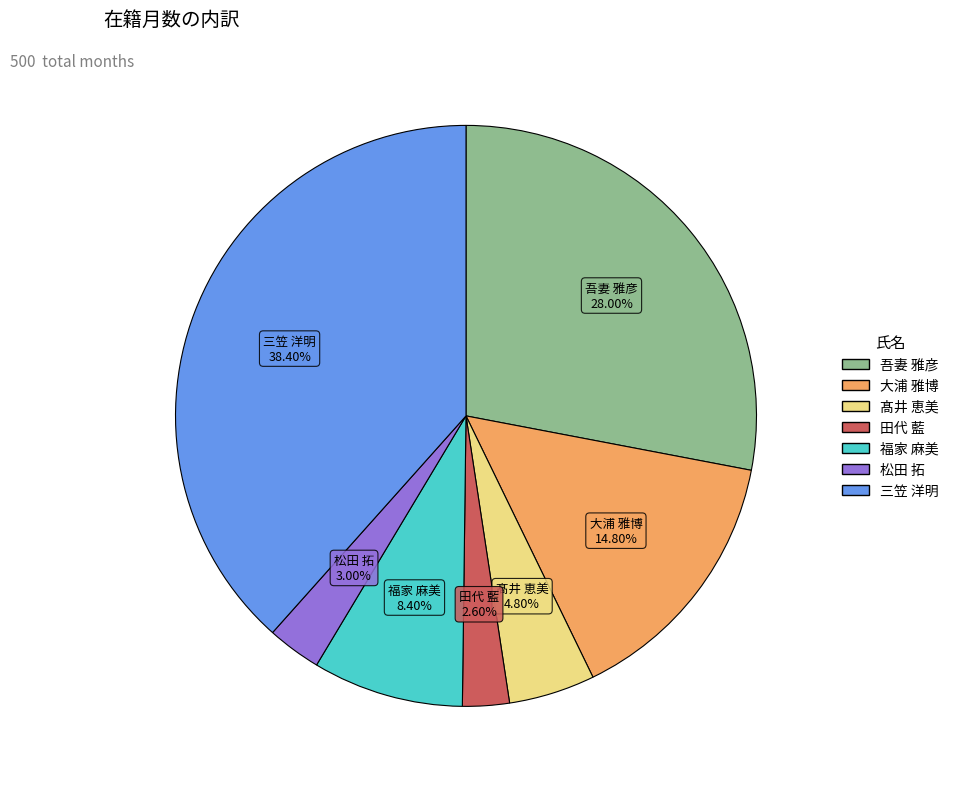

Count the number of slices in the pie.

7